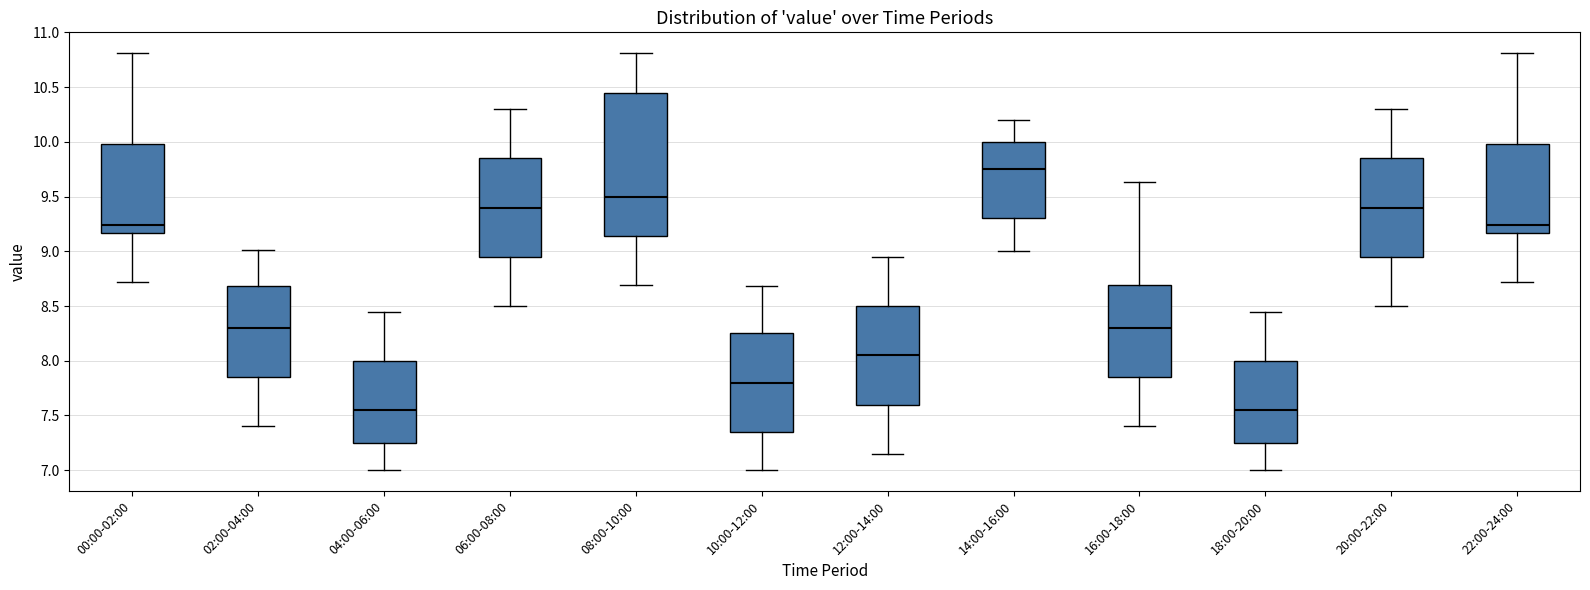

Which box has the highest median line?

14:00-16:00